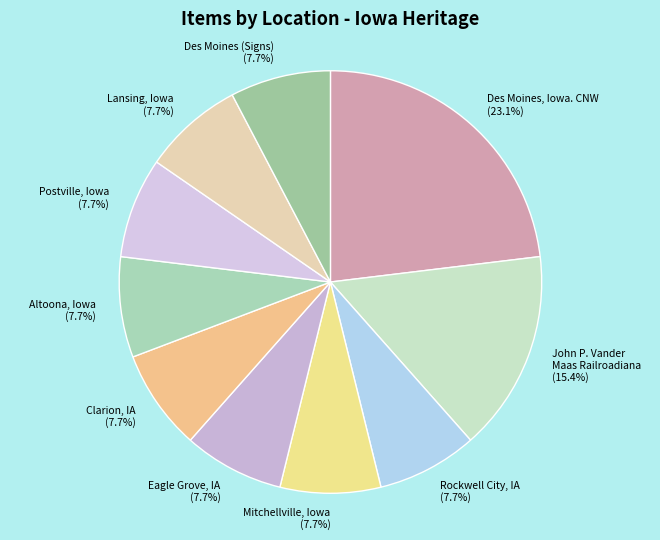

How many segments does this pie chart have?

10